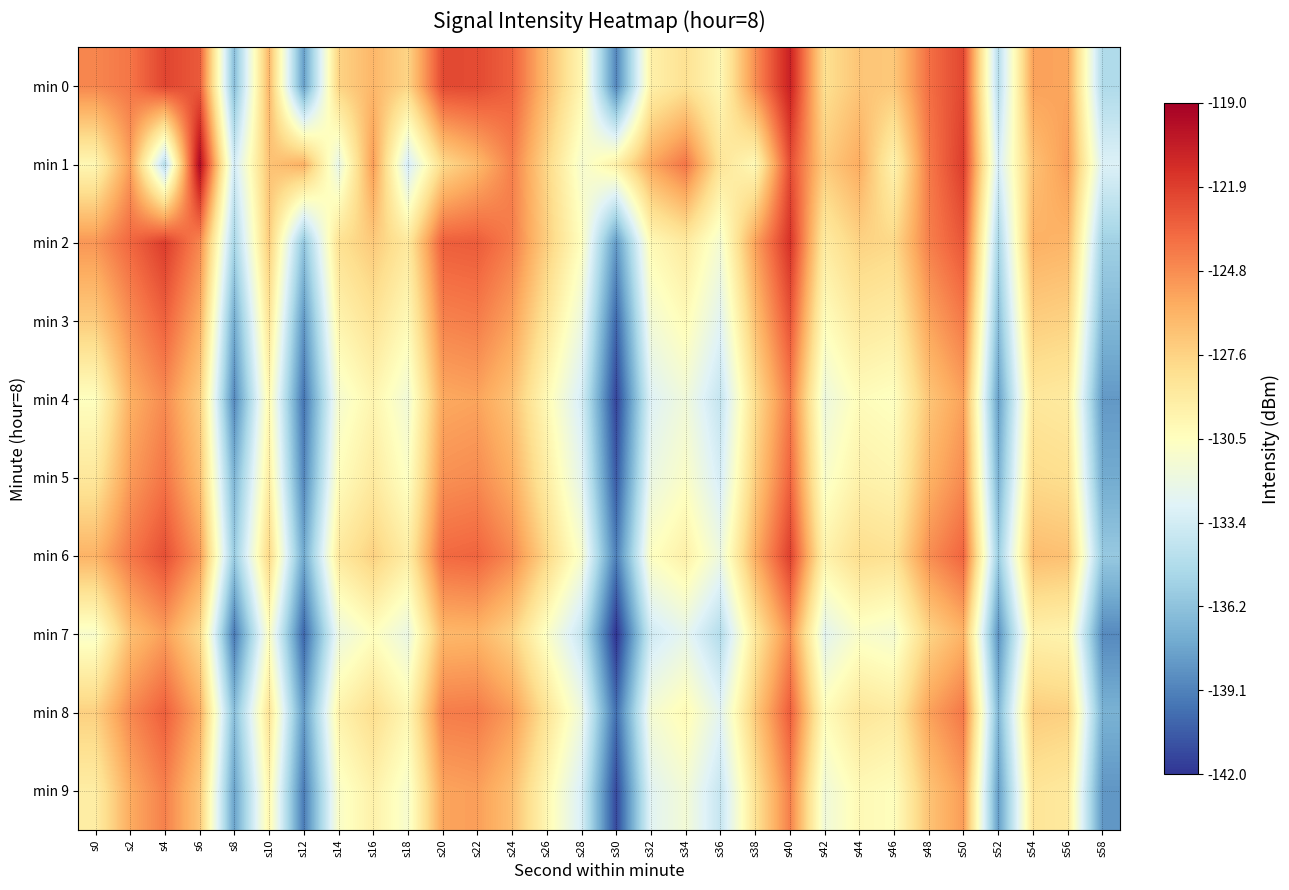

What is the spread (max minus min) of values at s46?

4.2